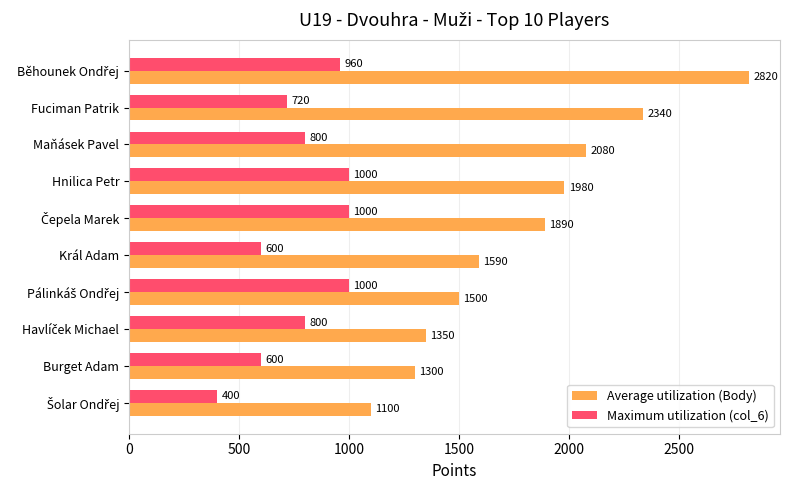

How many values in the Average utilization (Body) series are below 1890?

5